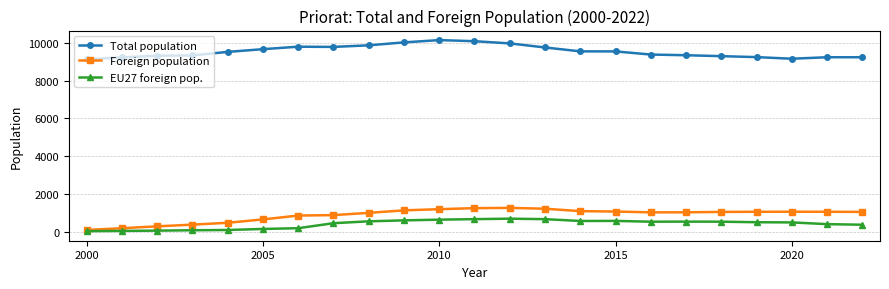

Which series has the largest total across all categories?

Total population